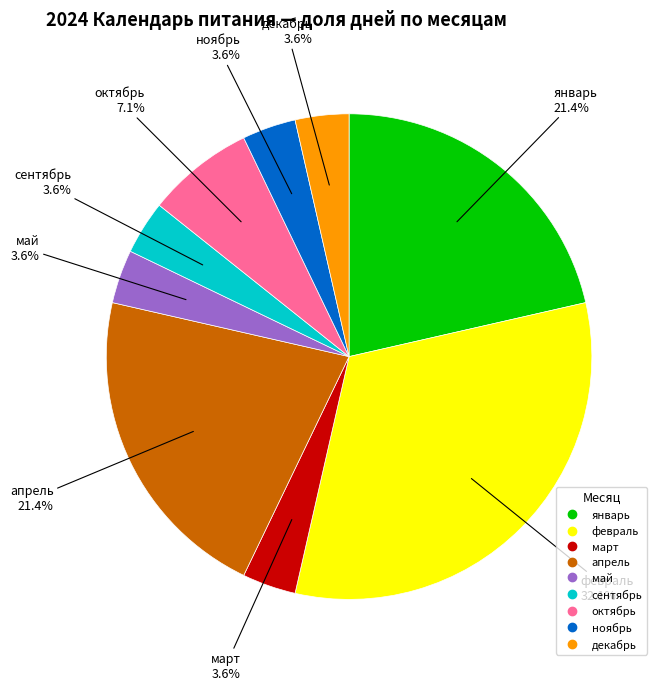

Is there a majority slice in this chart?

No